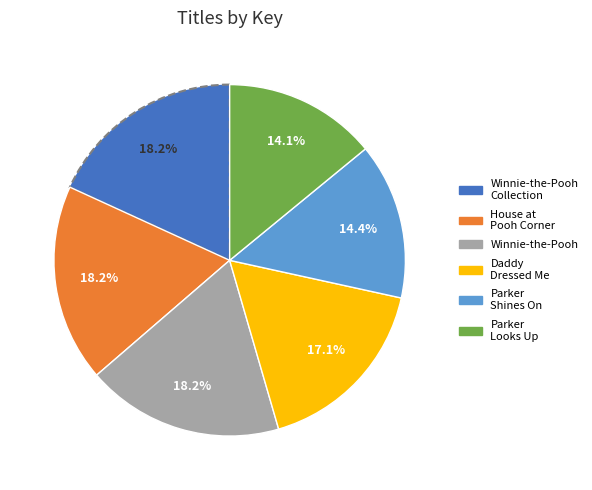

How many slices are in this pie chart?

6